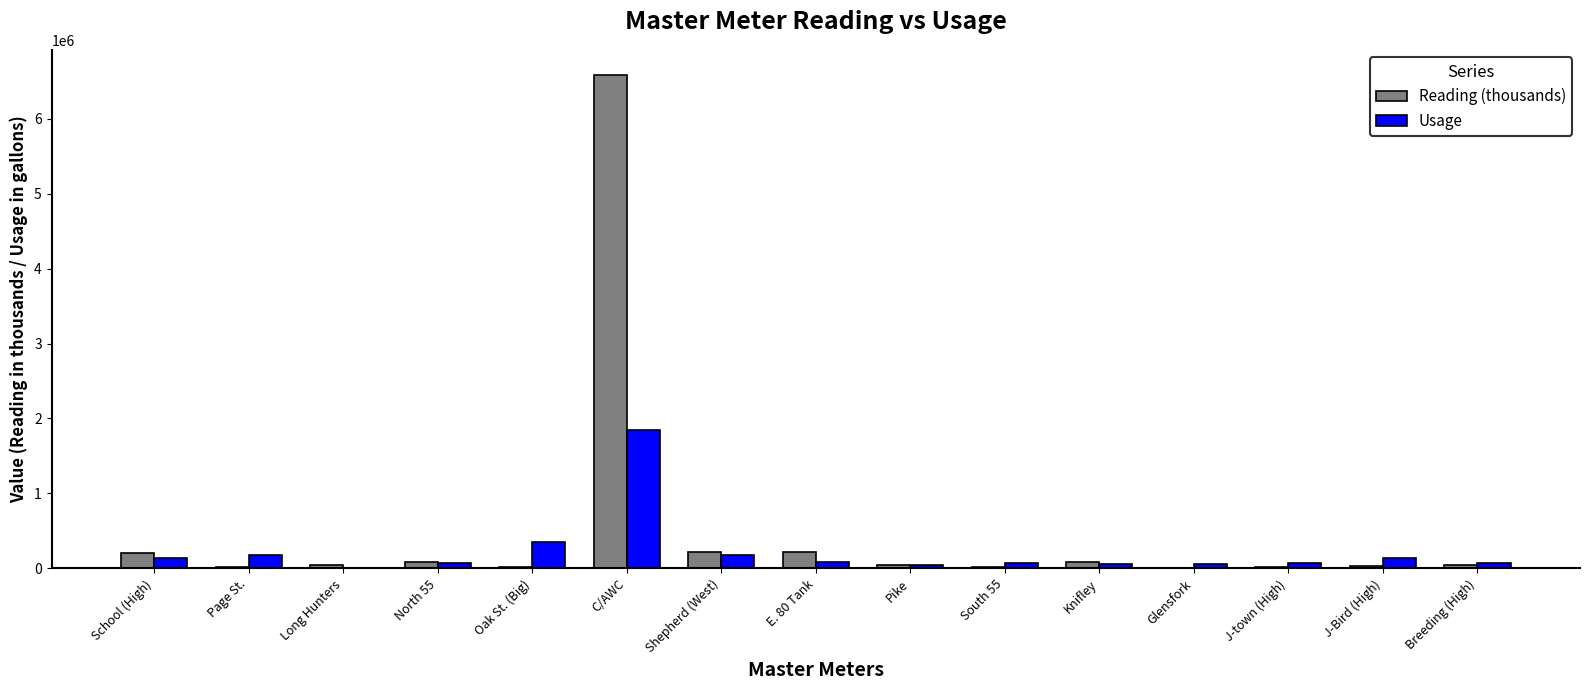

Which category has the highest value in the Reading (thousands) series?

C/AWC